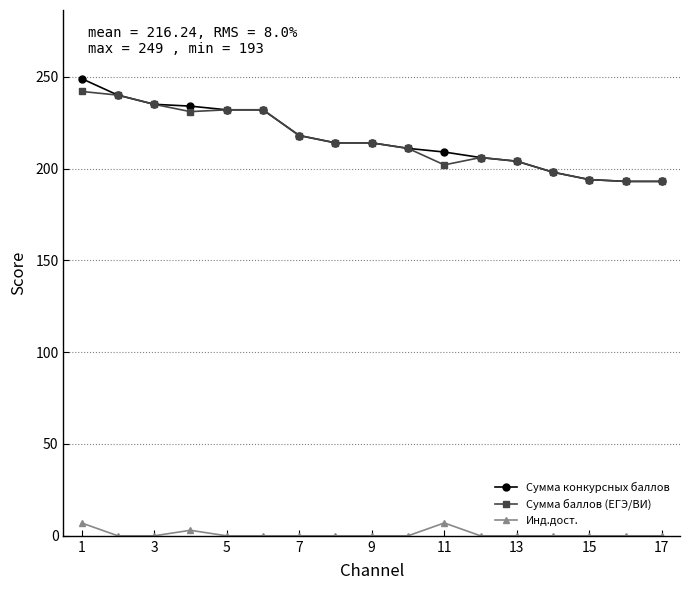

What is the minimum value for Сумма баллов (ЕГЭ/ВИ)?

193